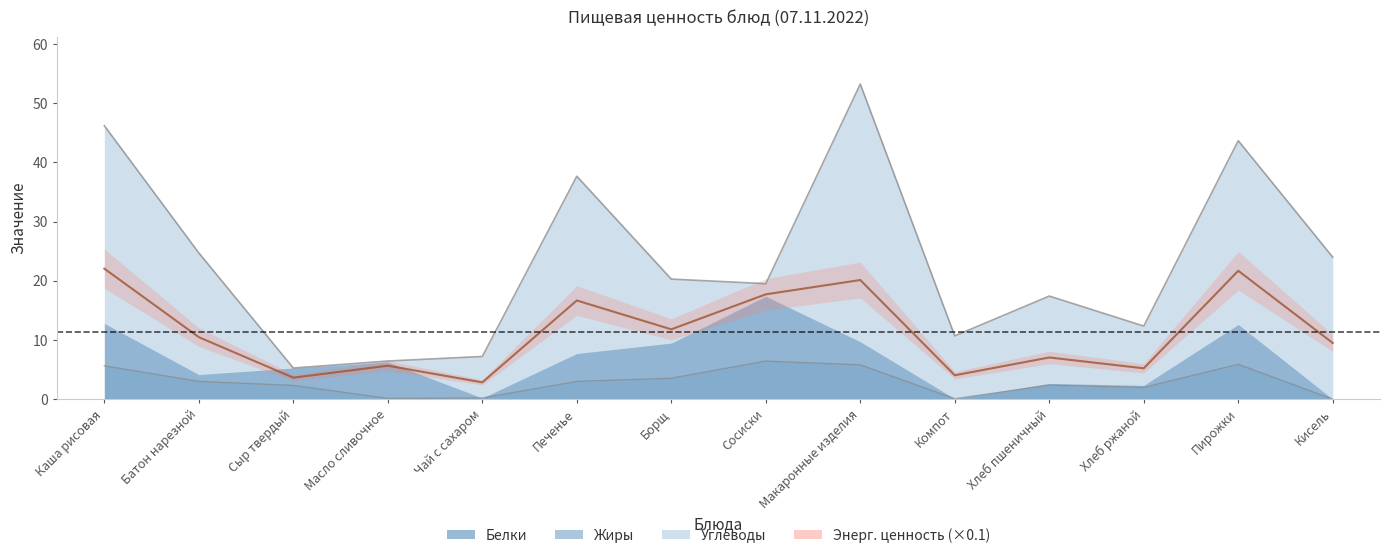

What is the approximate value of Белки at Хлеб пшеничный?

2.4